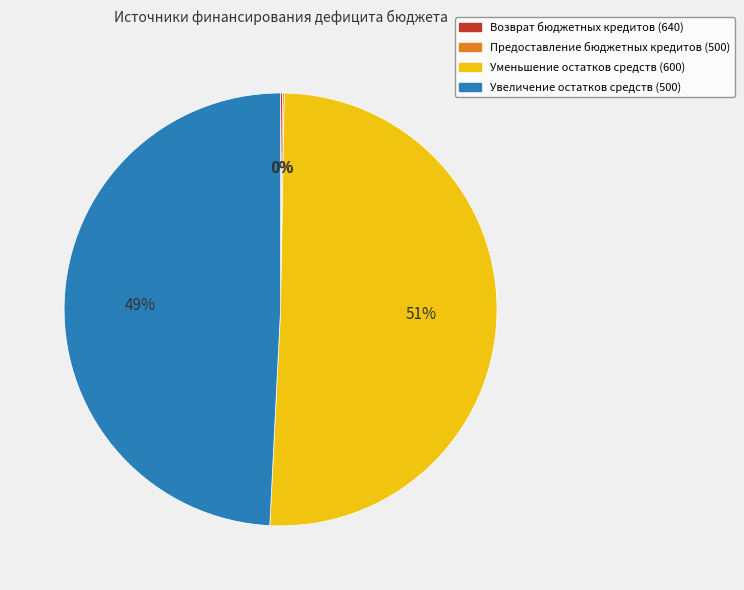

Between Уменьшение остатков средств (600) and Увеличение остатков средств (500), which is larger?

Уменьшение остатков средств (600)